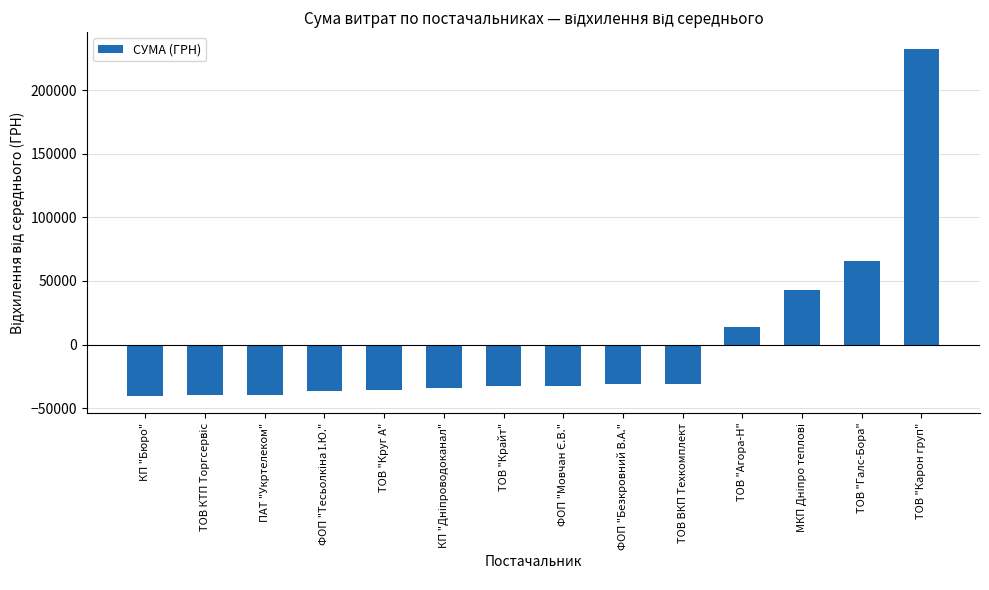

The value at ФОП "Безкровний В.А." is -31254.4. True or false?

True